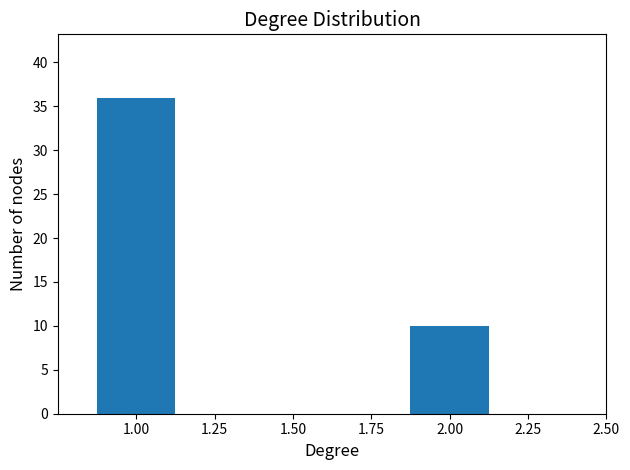

Reading left to right, transcribe all the data shown in this chart.

36	10